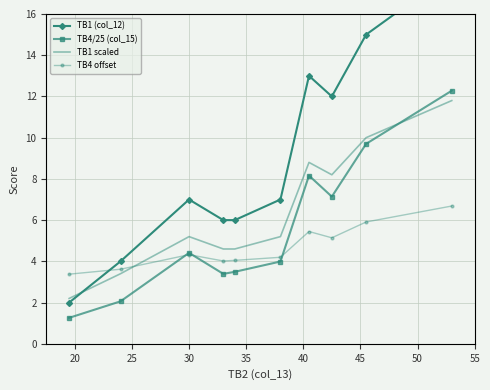

List the series in order of their overall mean, lowest first.

TB4 offset, TB4/25 (col_15), TB1 scaled, TB1 (col_12)